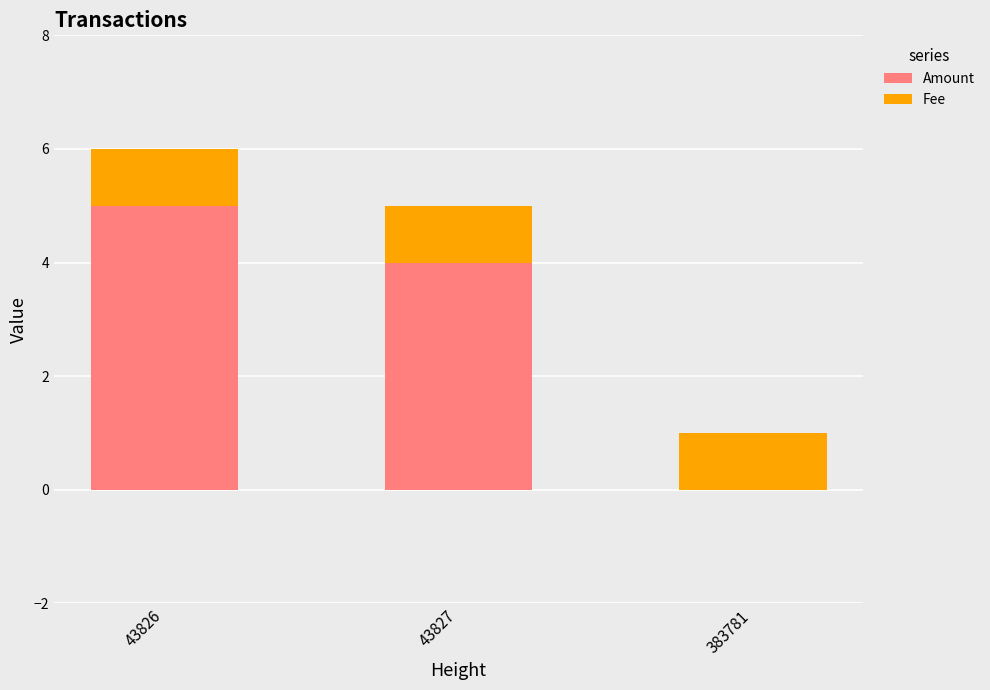

What is the maximum value for Amount?

5